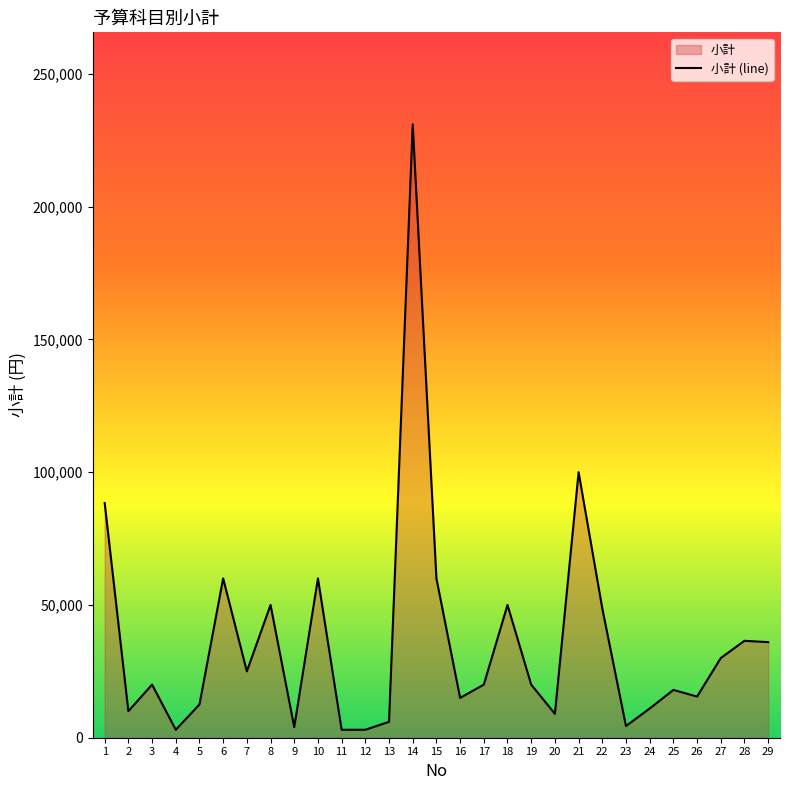

How many lines are shown in the chart?

1